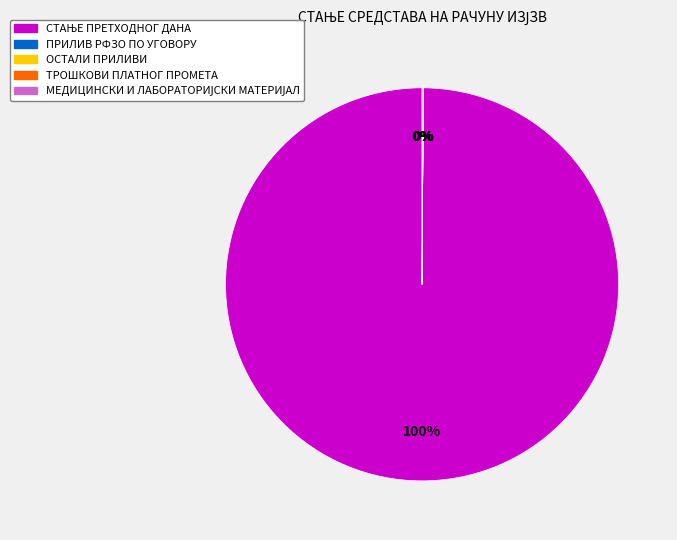

To the nearest percent, what is the difference between the largest and smallest slice percentages?

100%